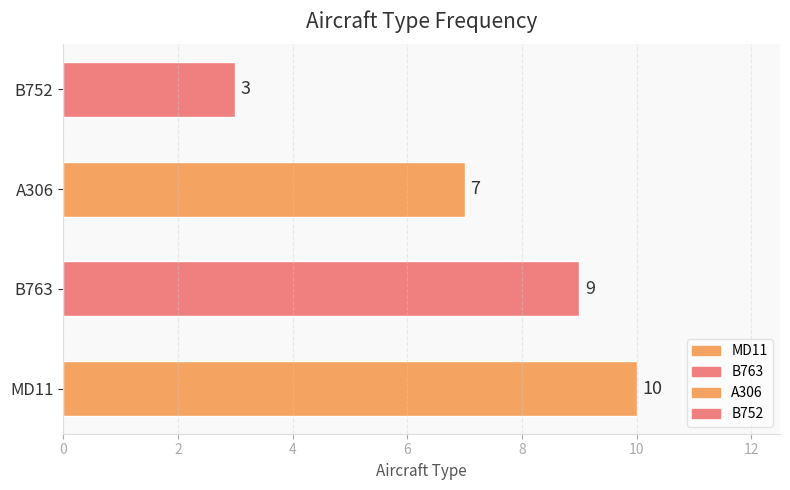

Rank the categories by value from highest to lowest.

MD11, B763, A306, B752